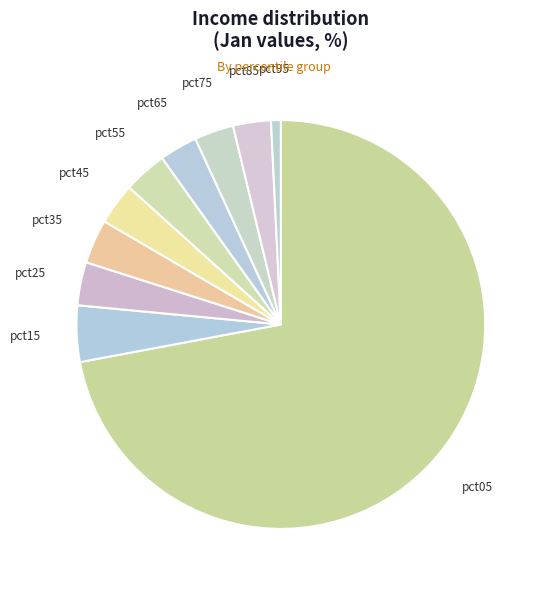

What is the smallest slice in the pie chart?

pct95